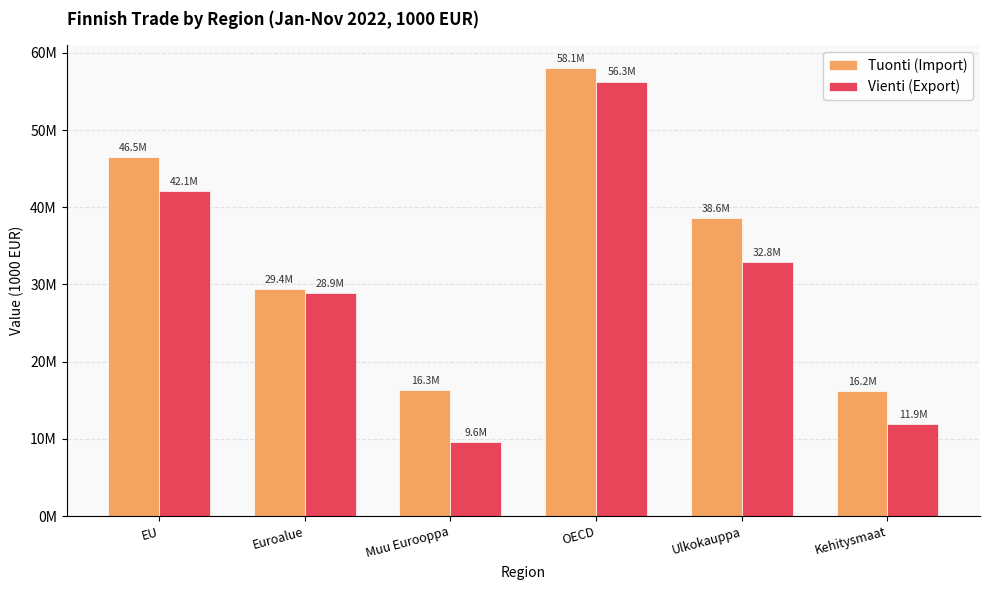

What is the label of the 5th bar from the right?

Euroalue